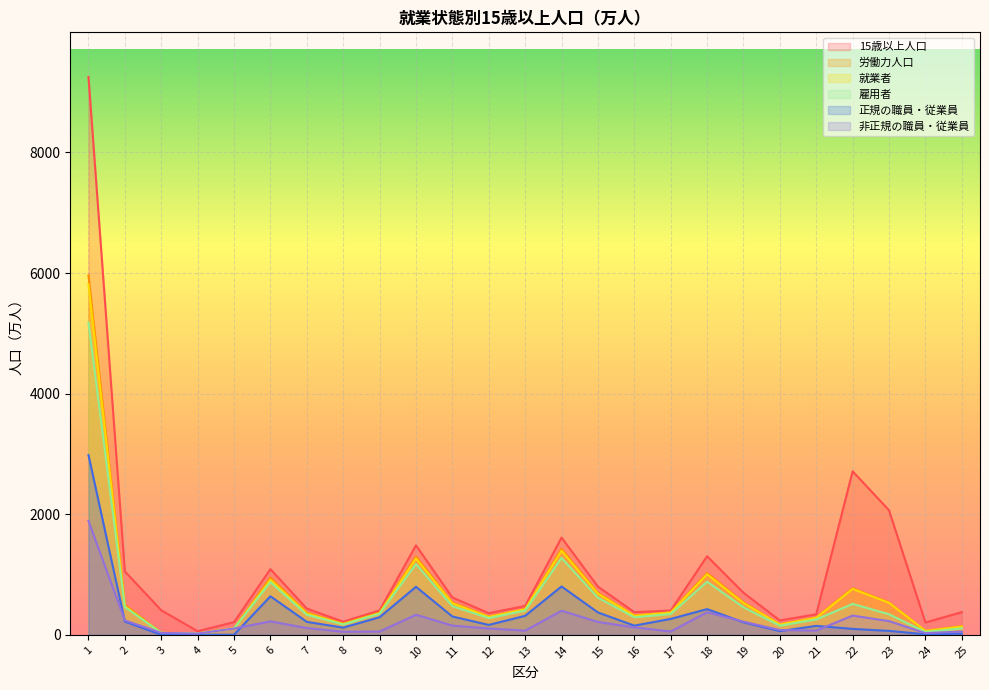

What is the difference between the highest and lowest values at 17?

347